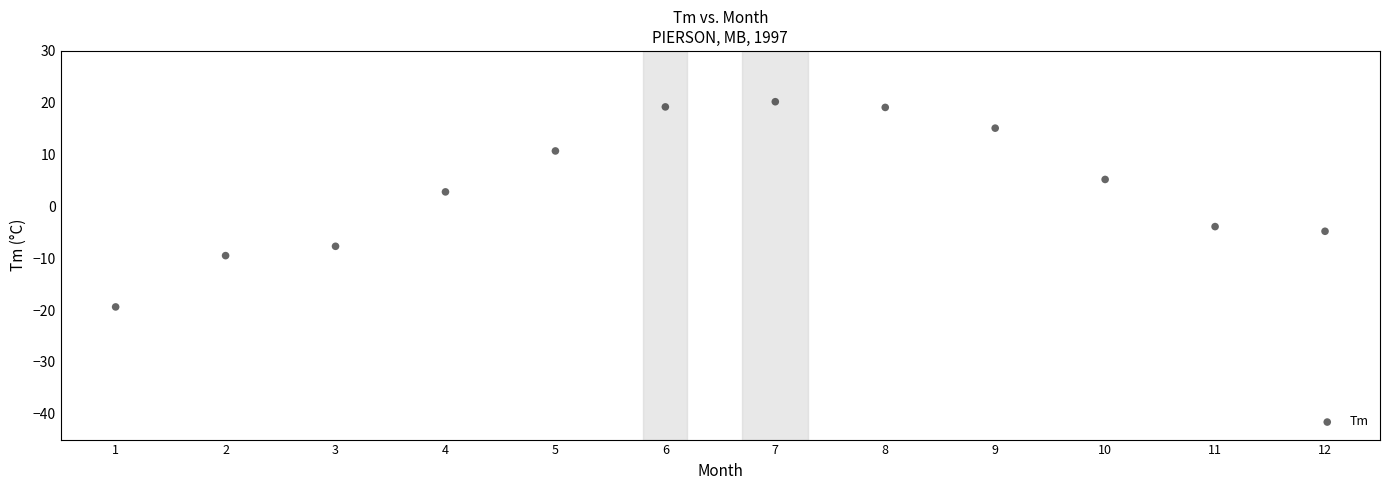

What Y value in the scatter plot is closest to 0?

2.8